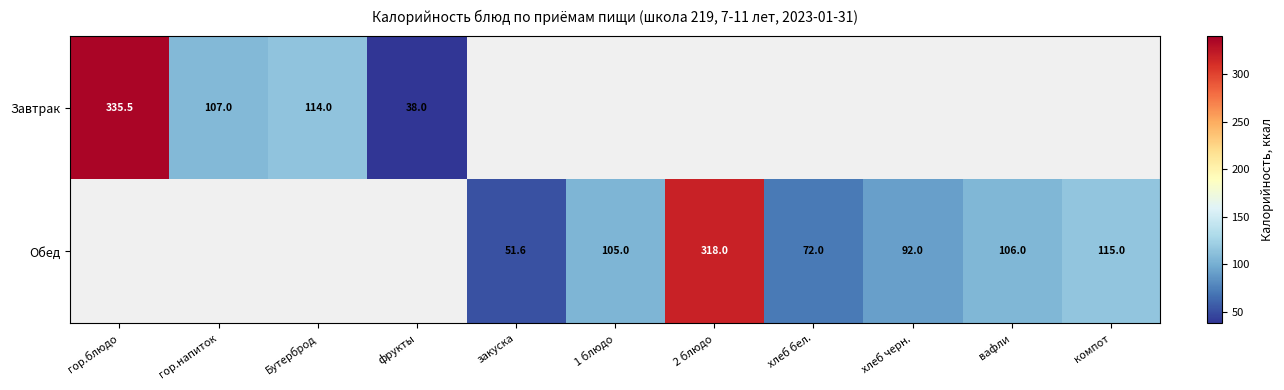

At which label does Обед first exceed 51?

закуска